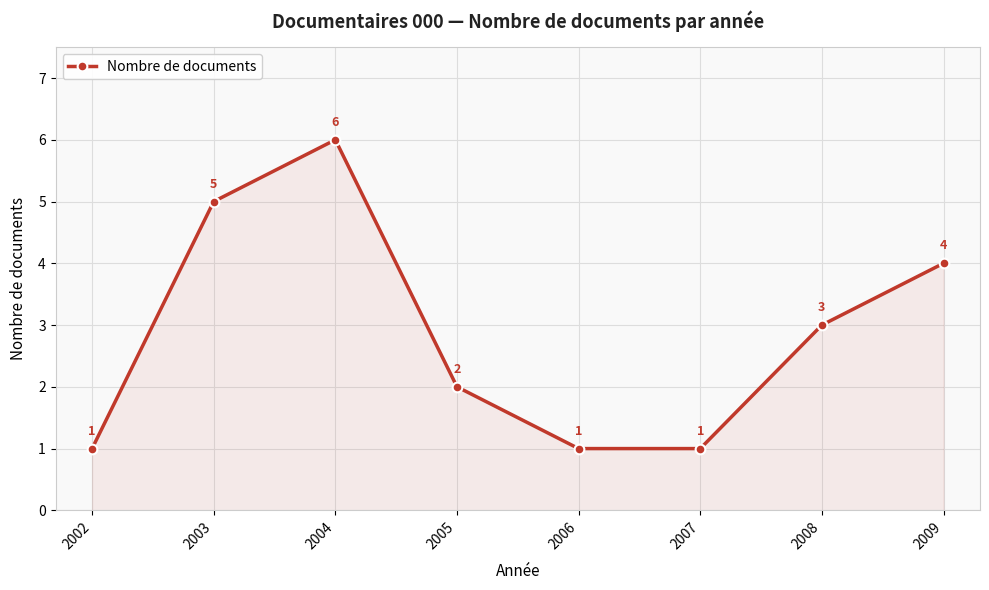

What is the sum of the values at 2002 and 2007?

2